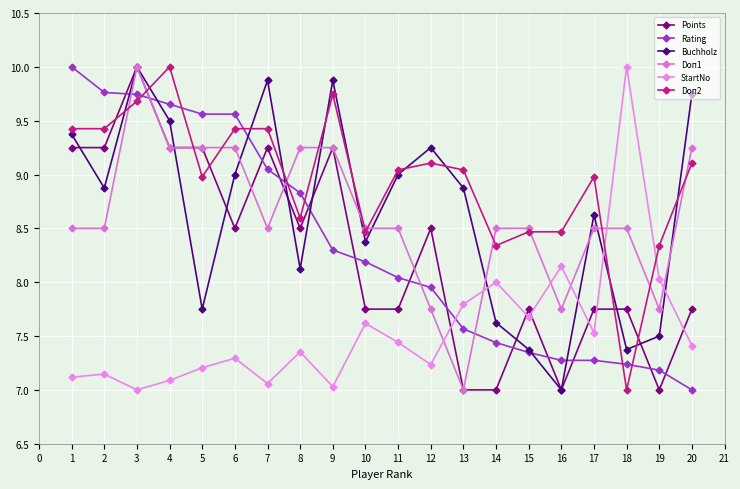

What is the total value across all series at 18?

47.9